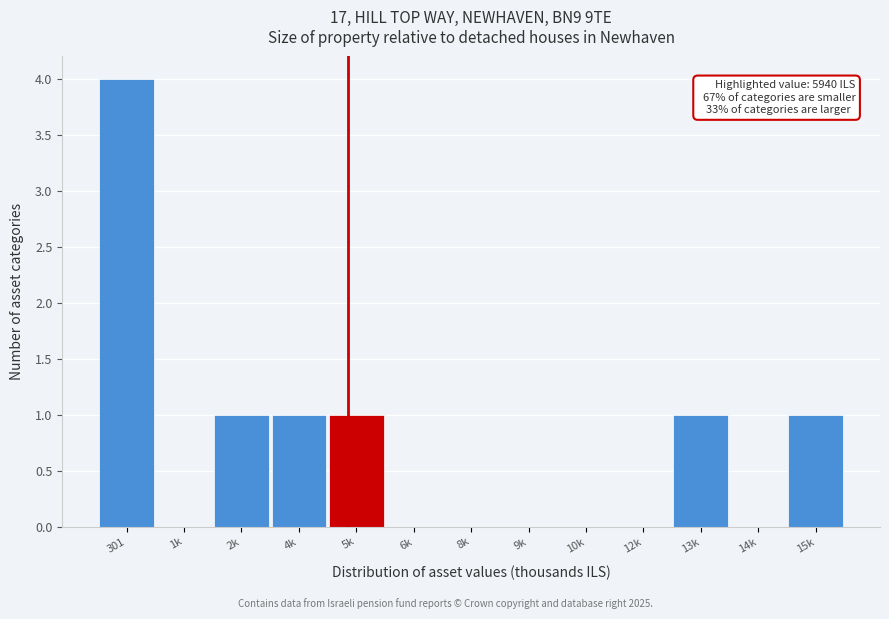

Reading left to right, extract all data points from this chart.

301=4	1k=0	2k=1	4k=1	5k=1	6k=0	8k=0	9k=0	10k=0	12k=0	13k=1	14k=0	15k=1